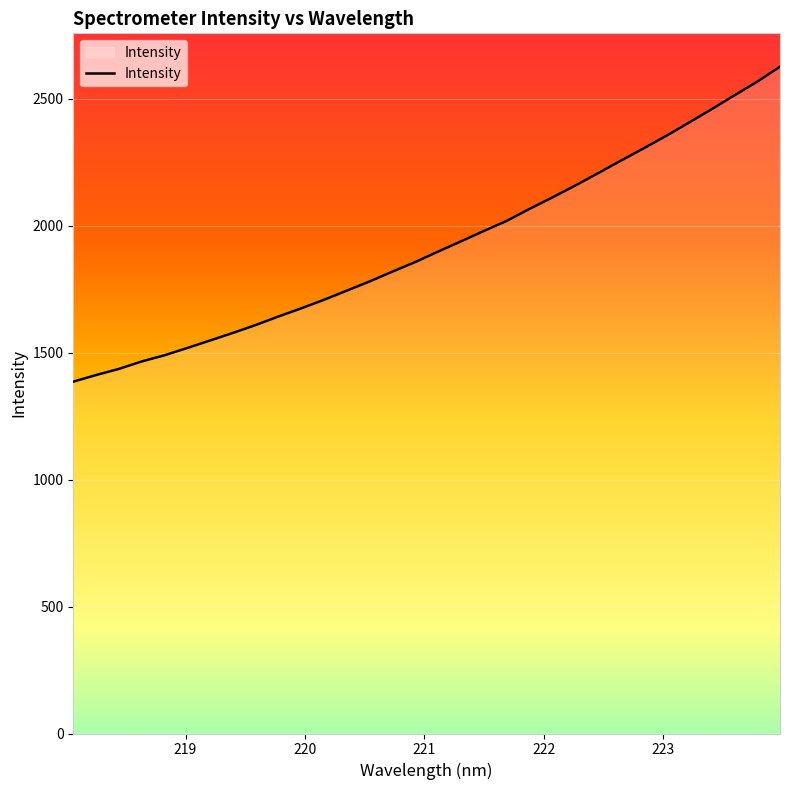

What is the maximum value shown in the chart?

2627.1